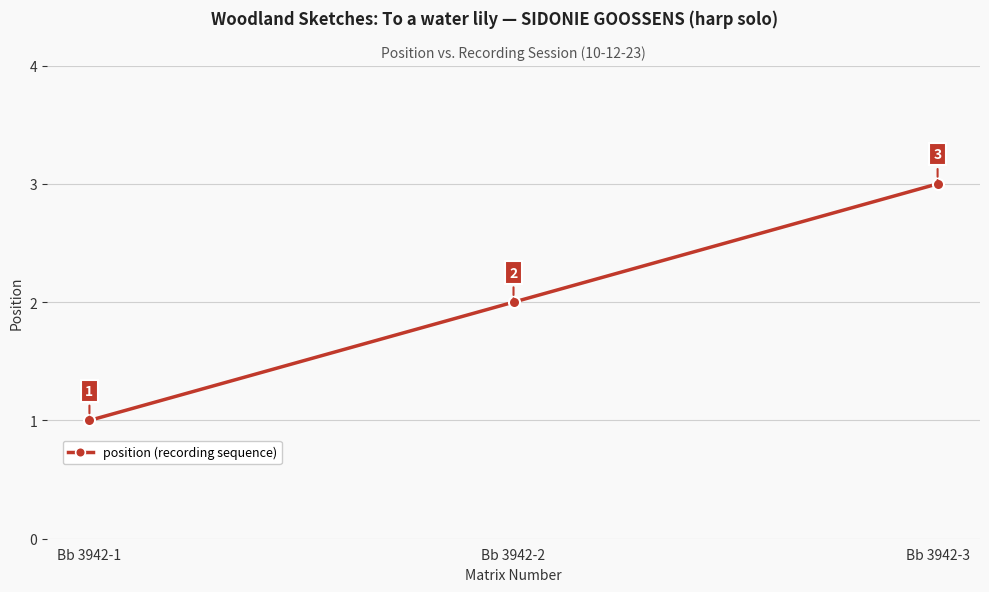

Rank the categories by value from highest to lowest.

Bb 3942-3, Bb 3942-2, Bb 3942-1